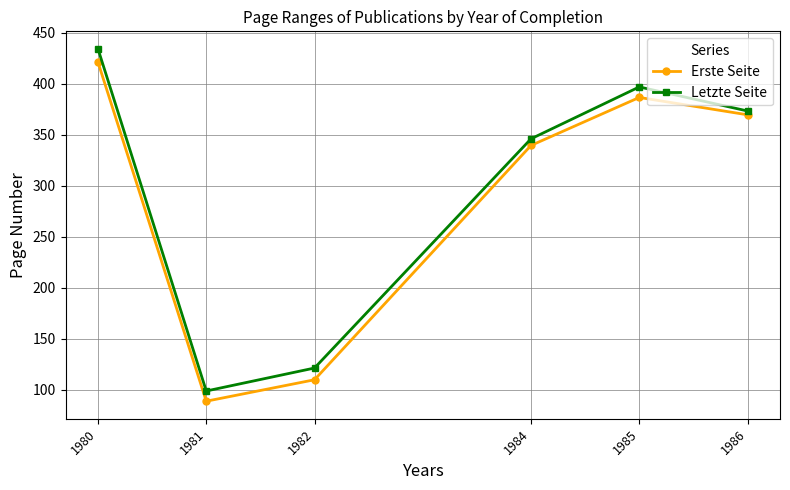

True or false: Letzte Seite has more than 2 points higher than both neighbors.

False